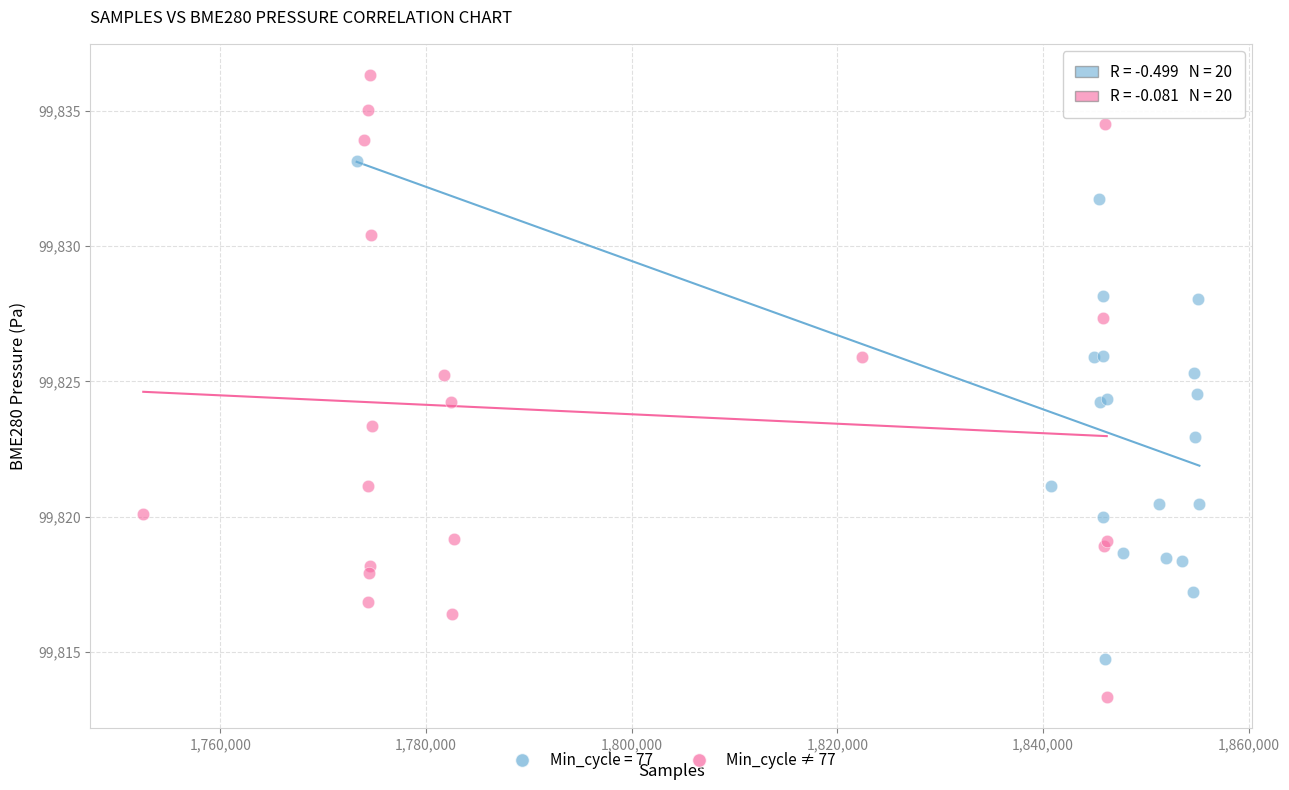

Which series contains the lowest Y value?

Min_cycle ≠ 77